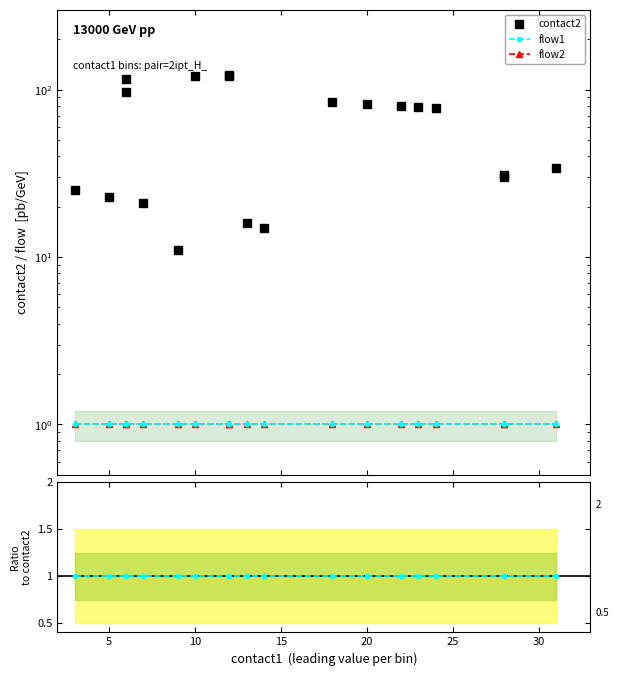

Reading left to right, transcribe all the data shown in this chart.

contact2: 25	23	97	116	21	11	120	120	122	16	15	84	82	80	79	78	30	31	34
flow1: 1	1	1	1	1	1	1	1	1	1	1	1	1	1	1	1	1	1	1
flow2: 1	1	1	1	1	1	1	1	1	1	1	1	1	1	1	1	1	1	1
flow2/flow1: 1	1	1	1	1	1	1	1	1	1	1	1	1	1	1	1	1	1	1